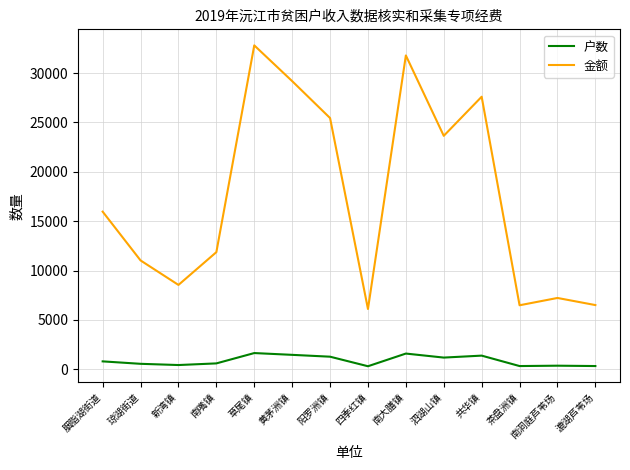

In 户数, how many points are higher than both neighbors (excluding endpoints)?

4